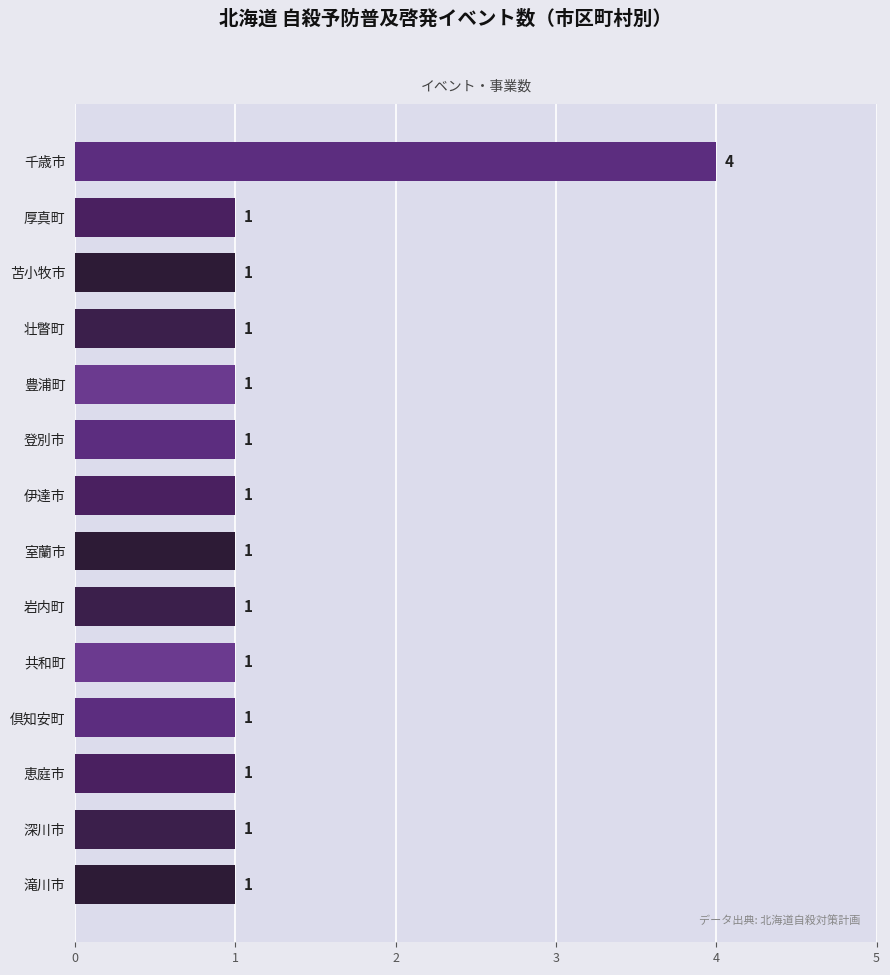

Reading top to bottom, transcribe all the data shown in this chart.

4	1	1	1	1	1	1	1	1	1	1	1	1	1